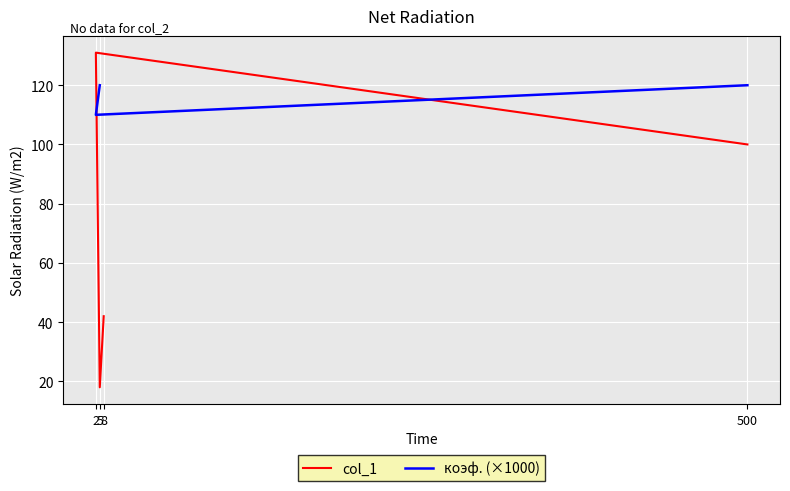

Between 500 and 2, which series saw the biggest shift?

col_1